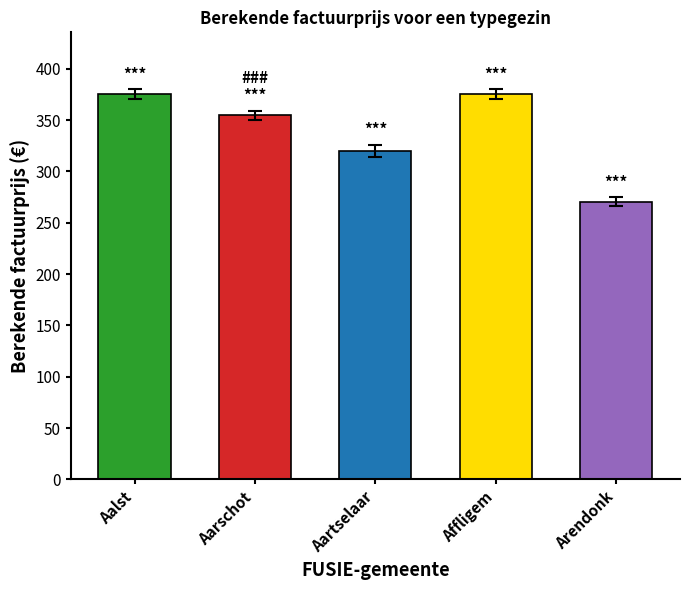

Between Aartselaar and Arendonk, which is larger?

Aartselaar